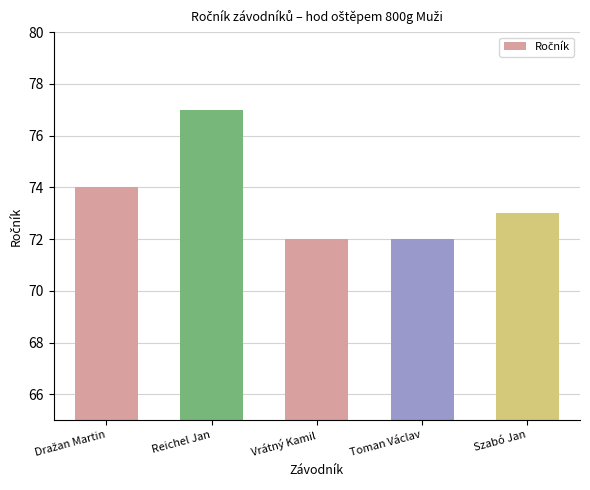

What is the average value?

74